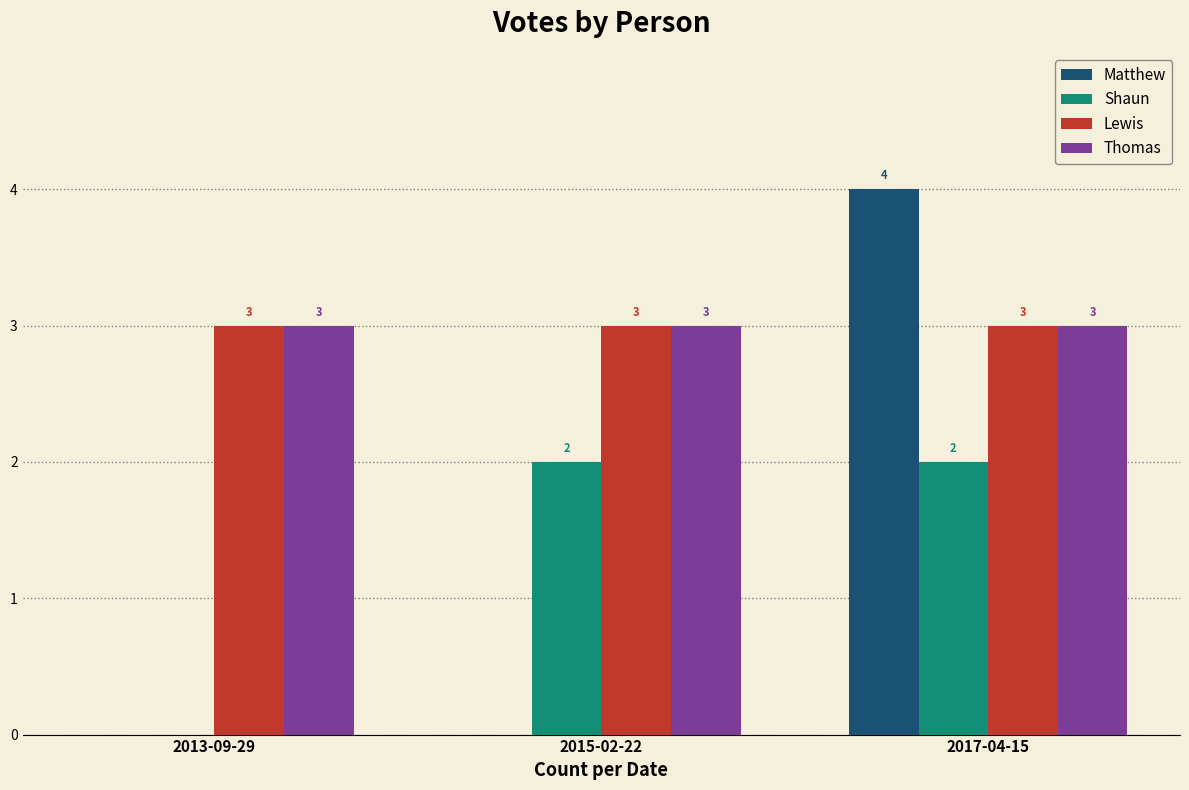

Reading left to right, list all the values displayed in this chart.

Matthew: 0	0	4
Shaun: 0	2	2
Lewis: 3	3	3
Thomas: 3	3	3